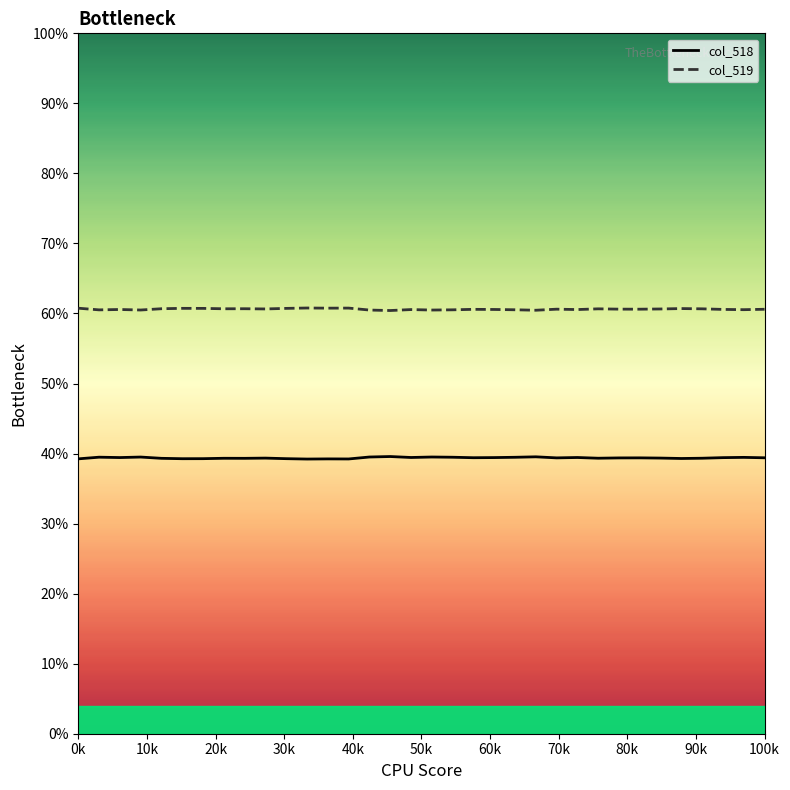

True or false: col_518 and col_519 intersect in this chart.

False